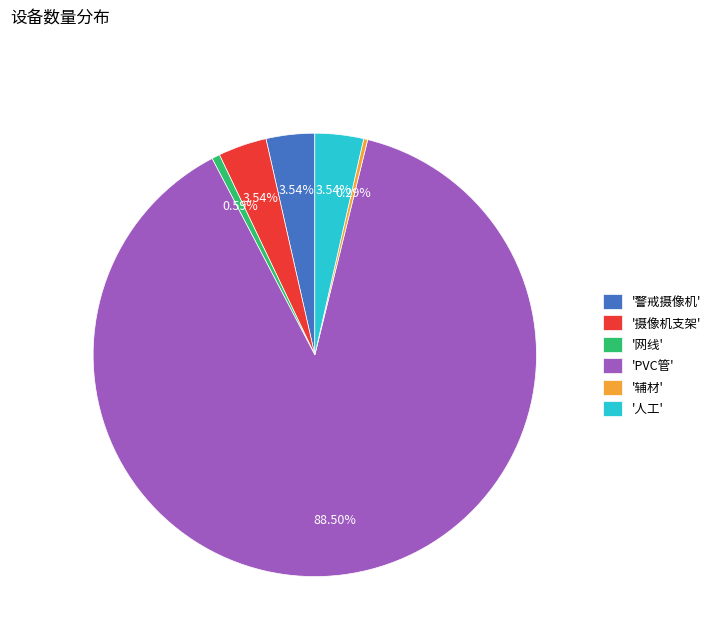

Combined, do '摄像机支架' and '警戒摄像机' account for over 50%?

No